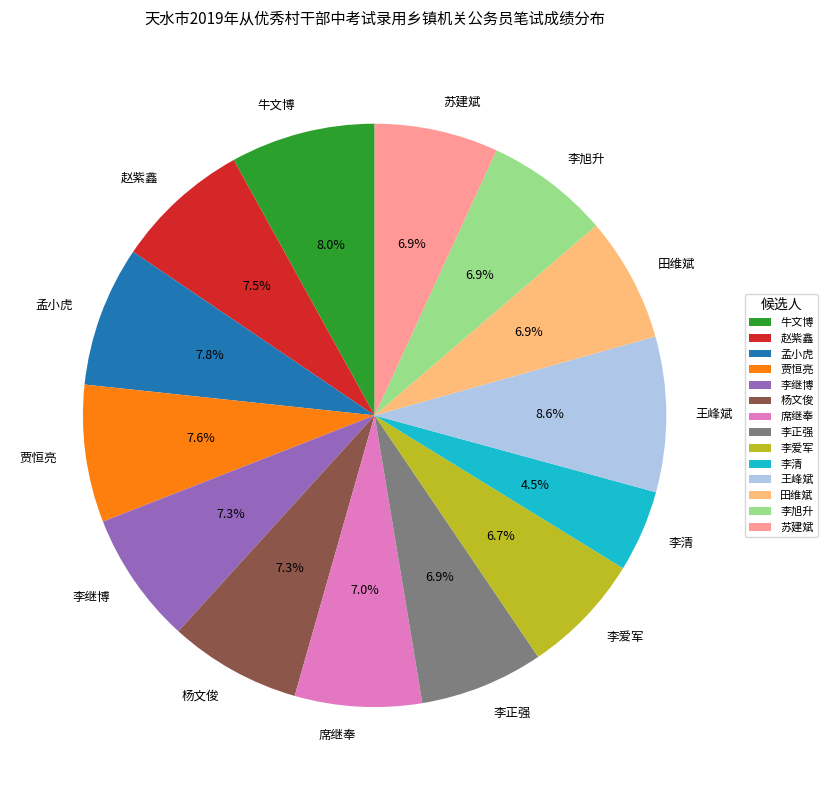

Is the sum of 田维斌 and 李爱军 greater than half?

No